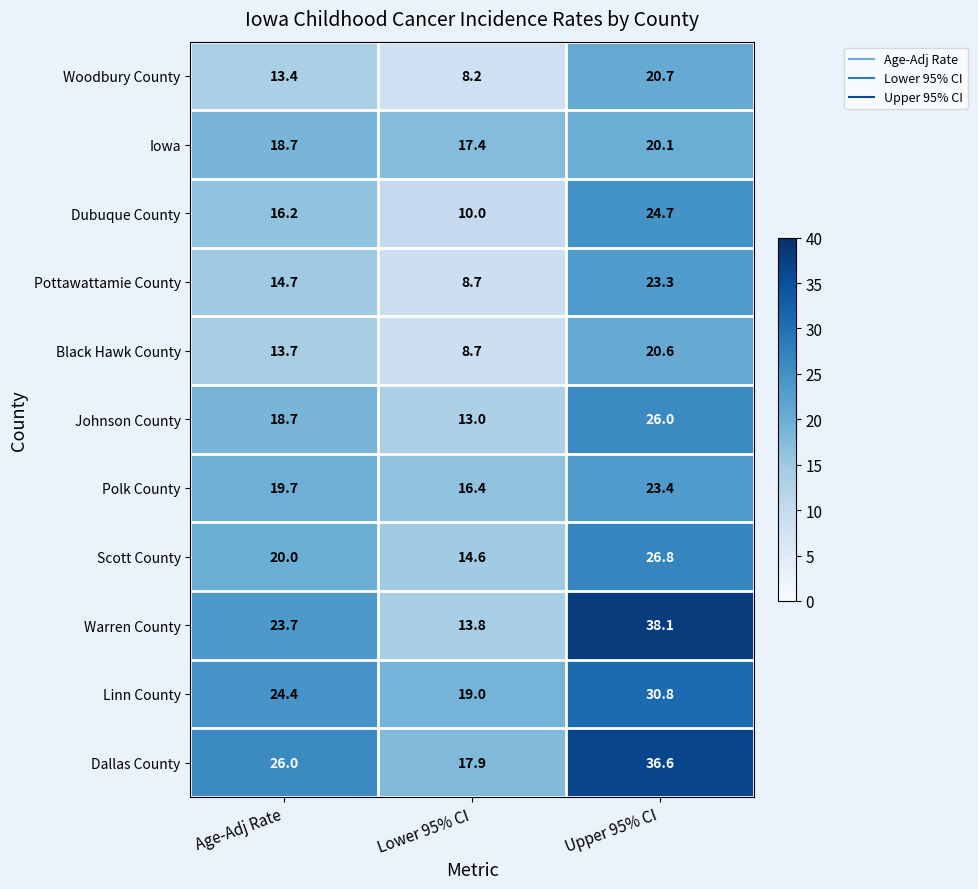

Is it true that Polk County equals 23.4 at Upper 95% CI?

True